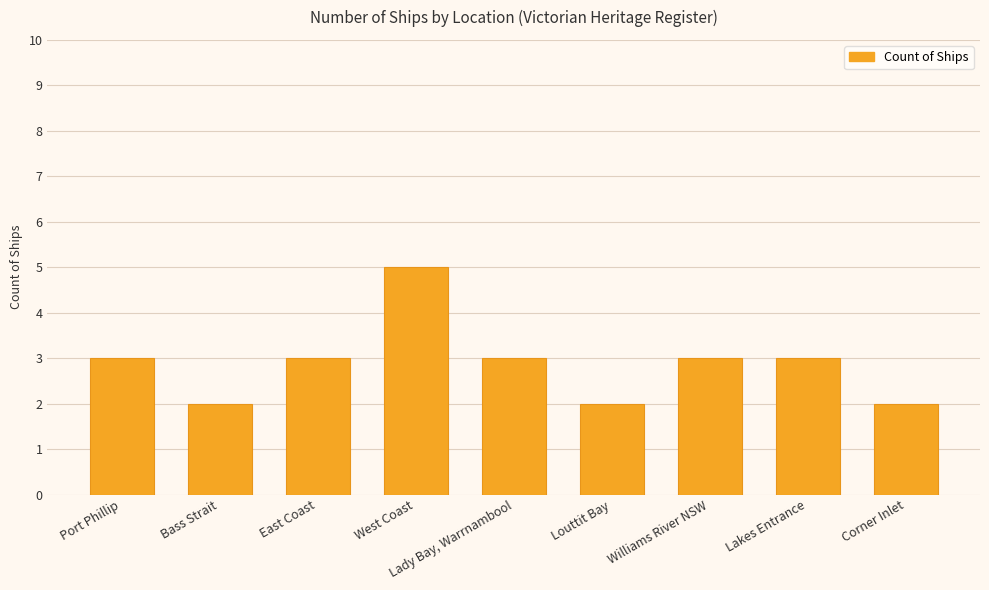

What position from the right is Lady Bay, Warrnambool?

5